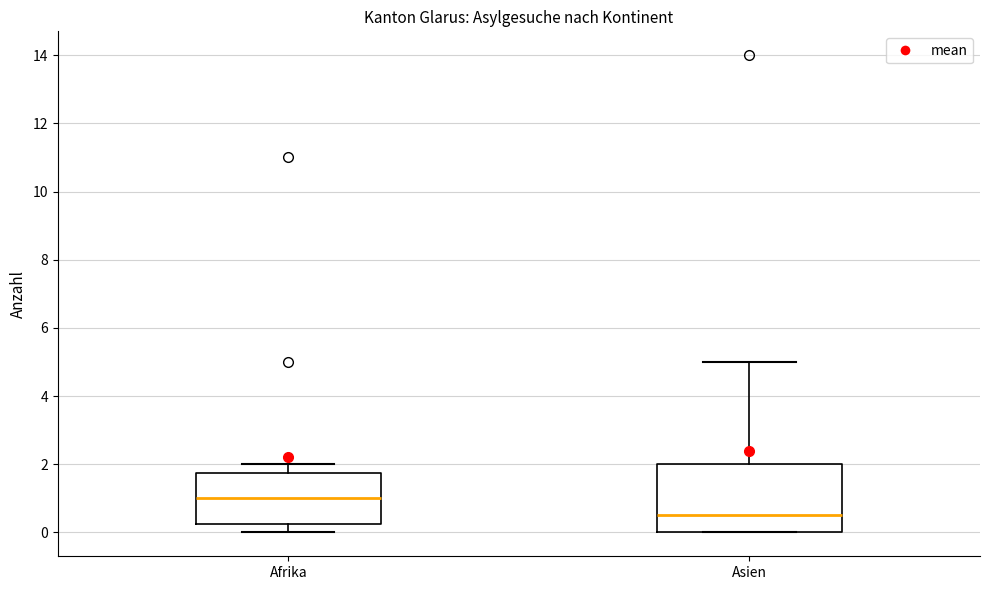

Which box is the tallest, from its lower edge to its upper edge?

Asien